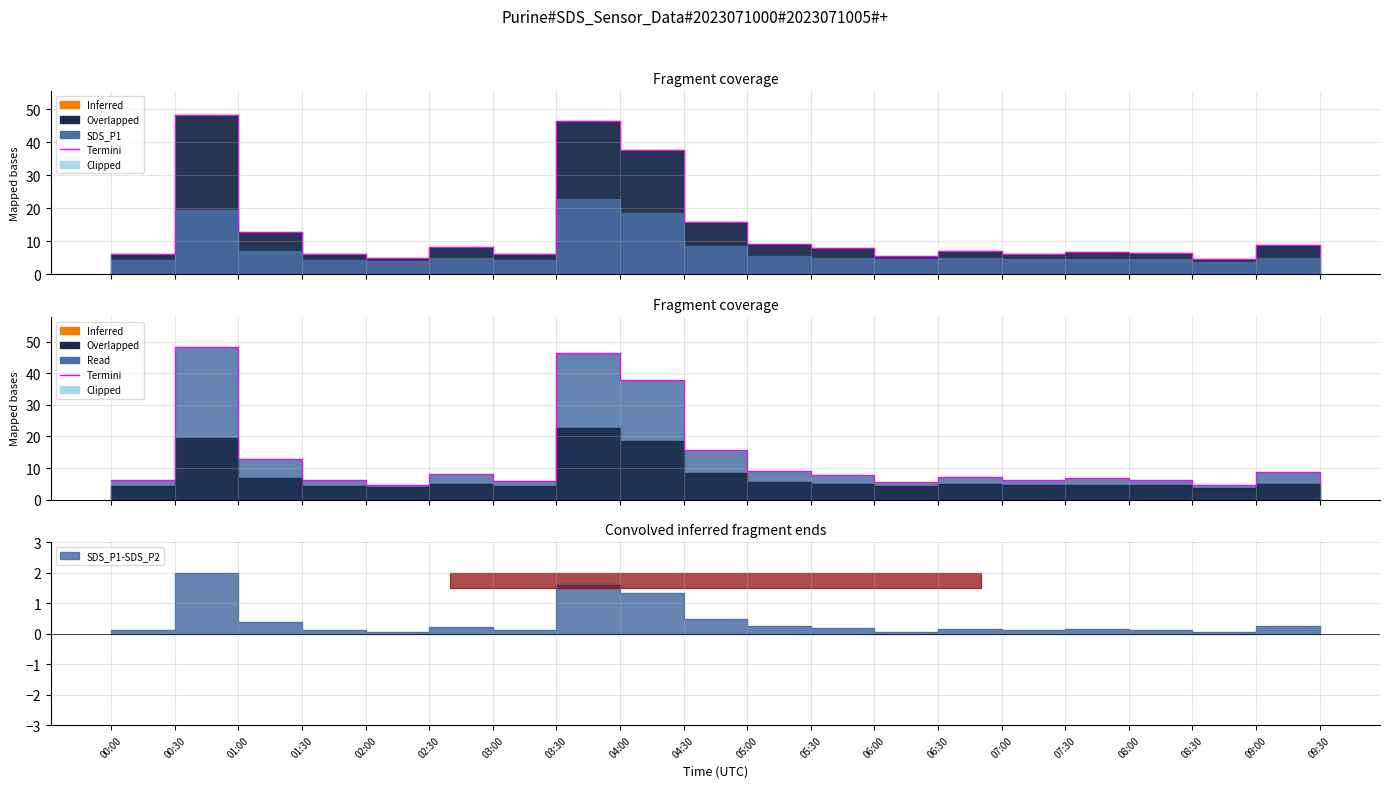

Approximately how many times larger is the value at 03:00 compared to 09:00?

0.7